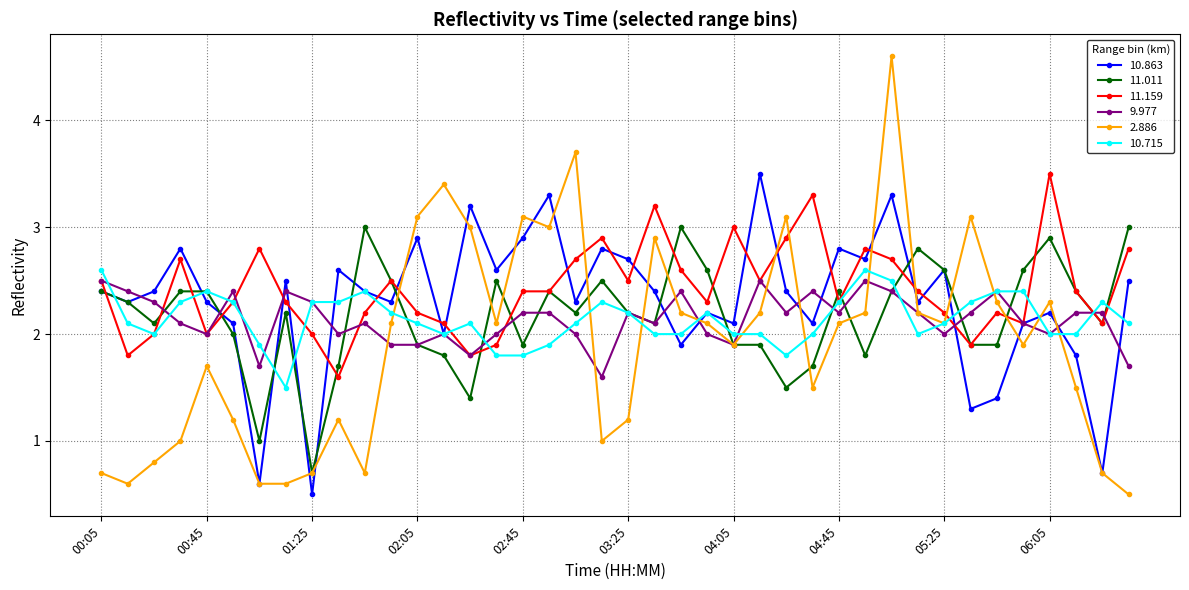

What is the value of the 11.011 point at the 39th from the left?

2.1